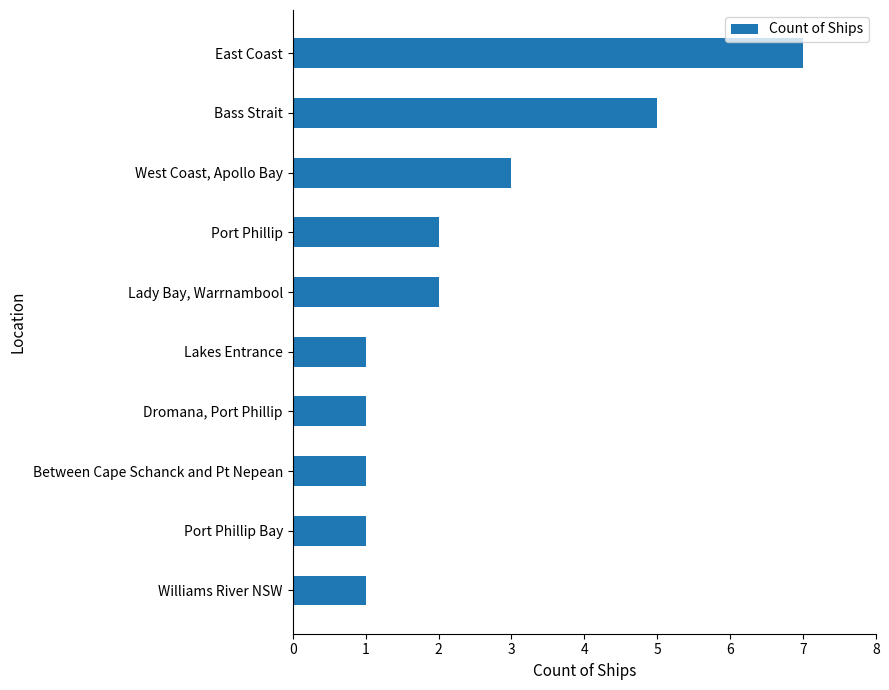

Approximately how many times larger is the value at Port Phillip Bay compared to Lakes Entrance?

1.0